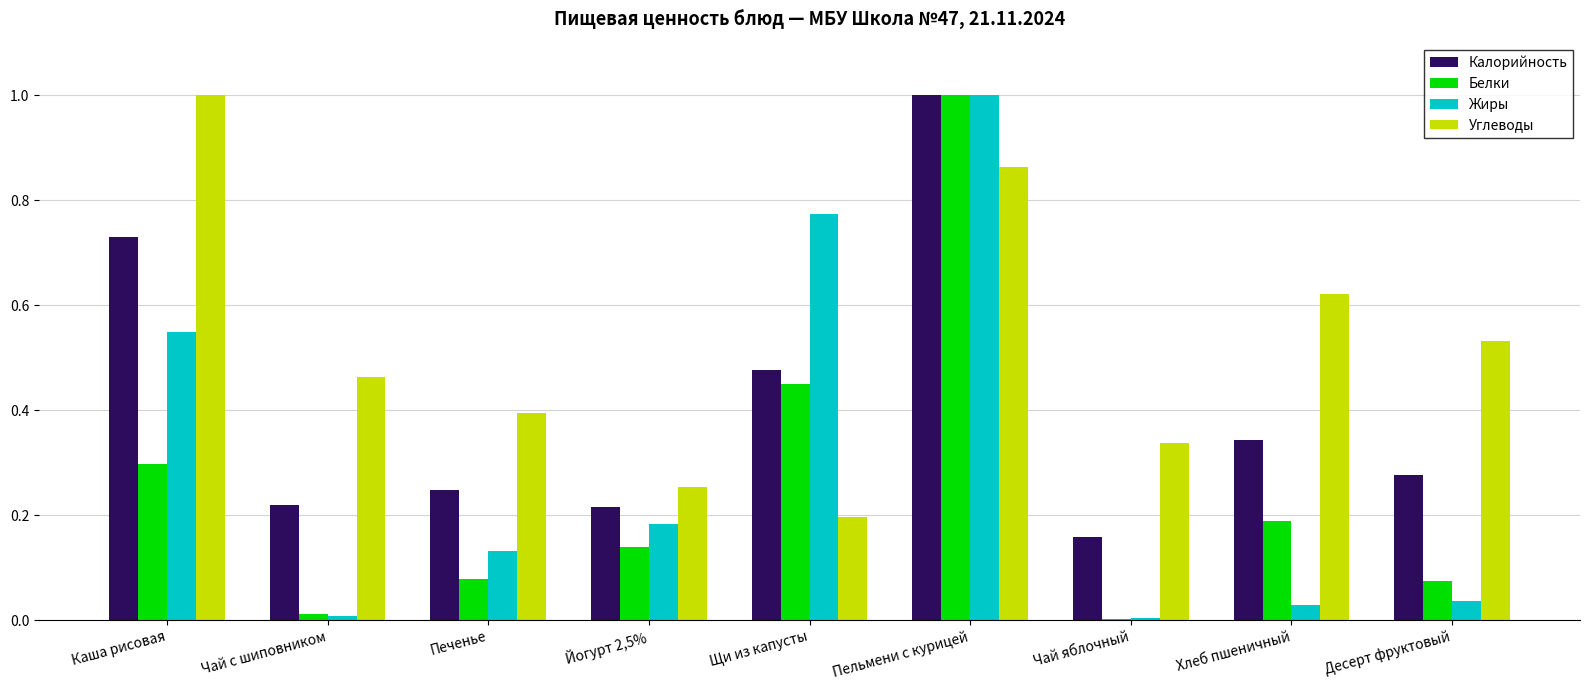

Is the value of Белки at Чай с шиповником greater than the value of Углеводы at Каша рисовая?

No